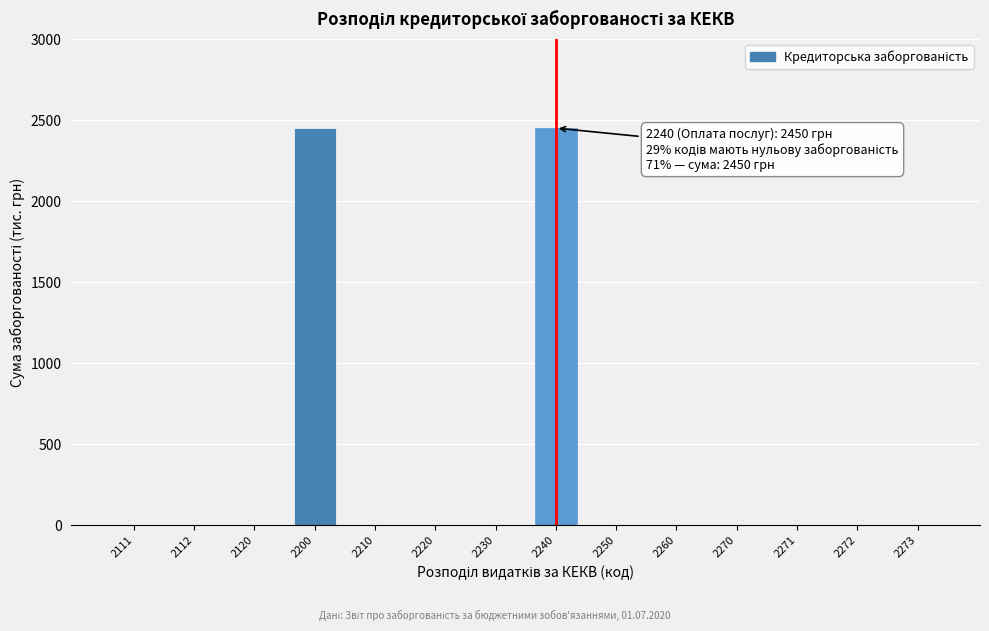

Reading right to left, transcribe all the data shown in this chart.

2273=0	2272=0	2271=0	2270=0	2260=0	2250=0	2240=2450	2230=0	2220=0	2210=0	2200=2450	2120=0	2112=0	2111=0